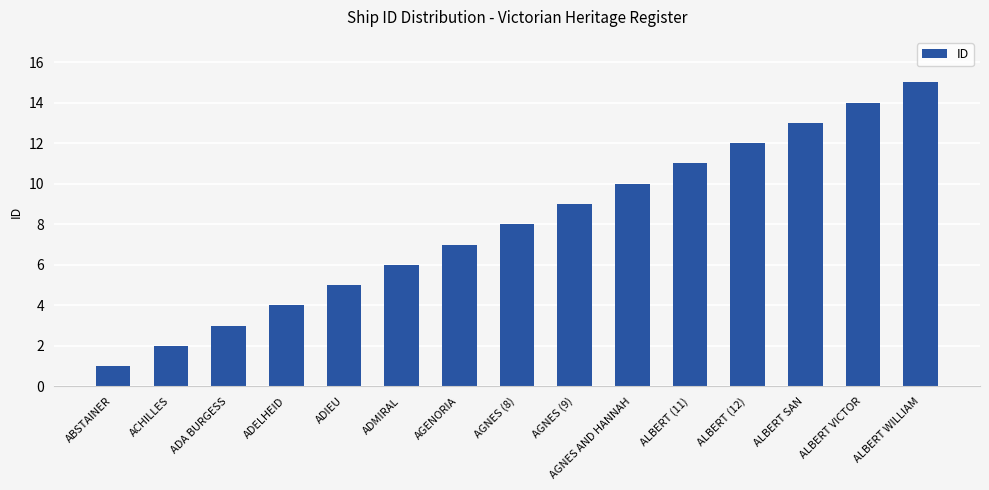

Is it true that the value at ALBERT VICTOR is 14?

True